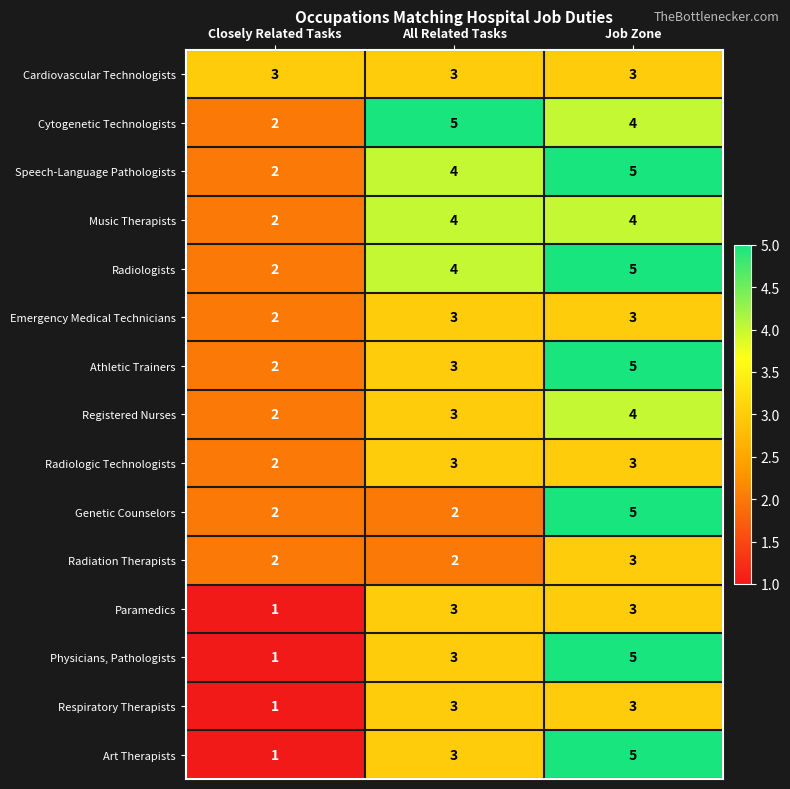

The value of Radiologists at Closely Related Tasks is 2. True or false?

True